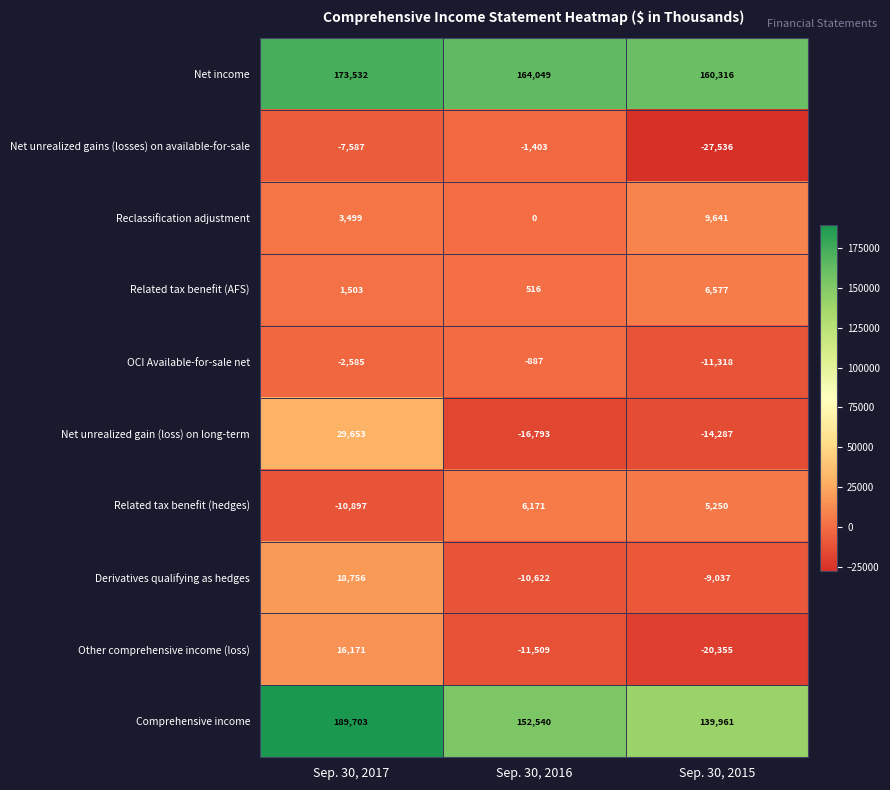

What value does the Comprehensive income series have at Sep. 30, 2017, to the nearest 50?

189700